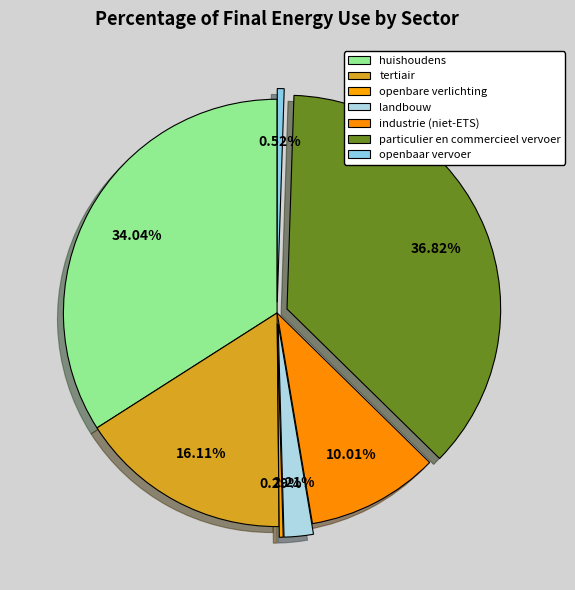

To the nearest percent, what is the difference between the tertiair and huishoudens slice percentages?

18%